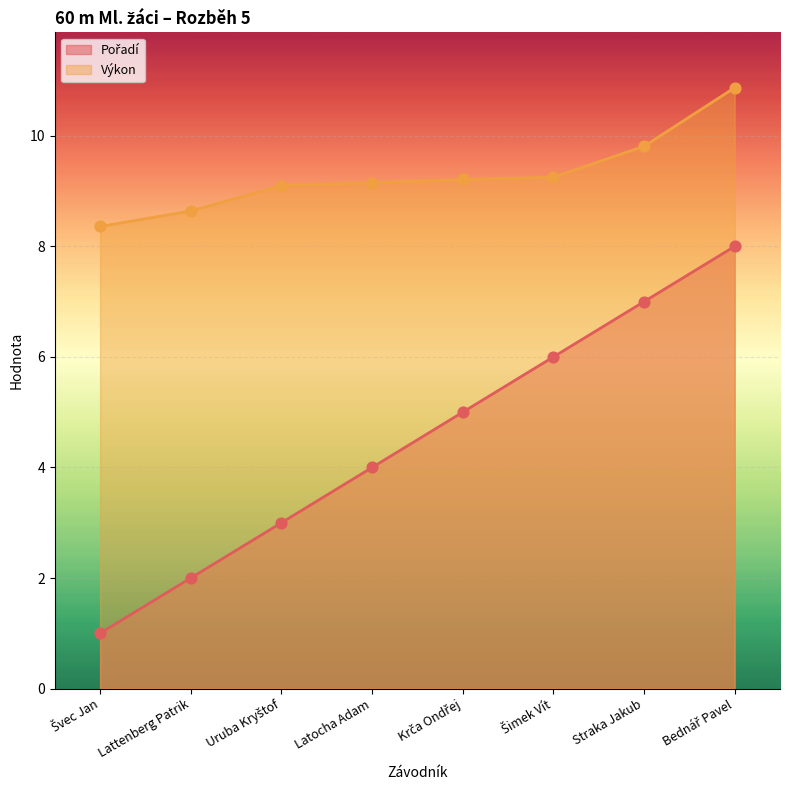

Which series contains the lowest Y value?

Pořadí